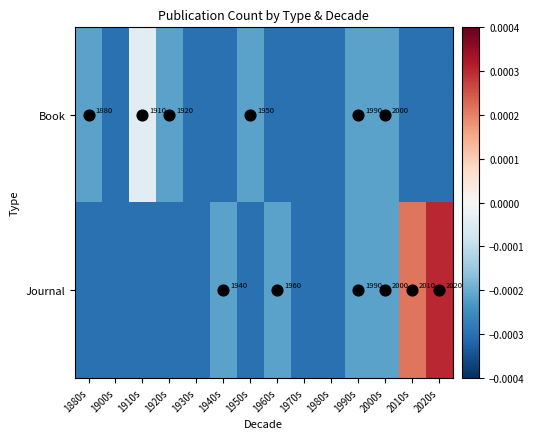

Which series changed the most between 1900s and 1950s?

Book